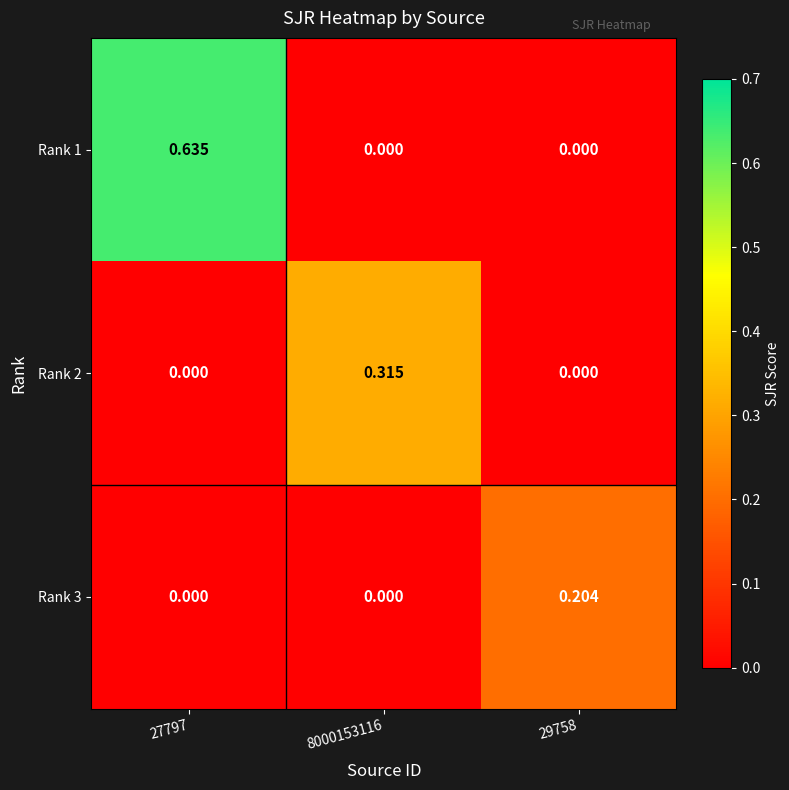

Is the value of Rank 1 at 27797 greater than the value of Rank 3 at 27797?

Yes